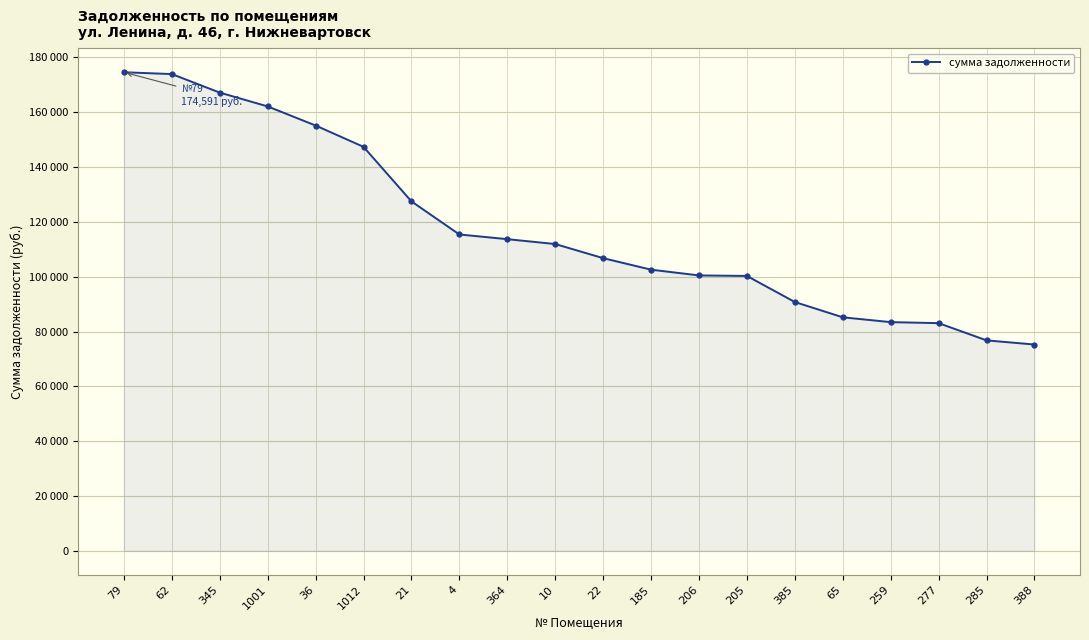

List the labels in order of value, largest first.

79, 62, 345, 1001, 36, 1012, 21, 4, 364, 10, 22, 185, 206, 205, 385, 65, 259, 277, 285, 388